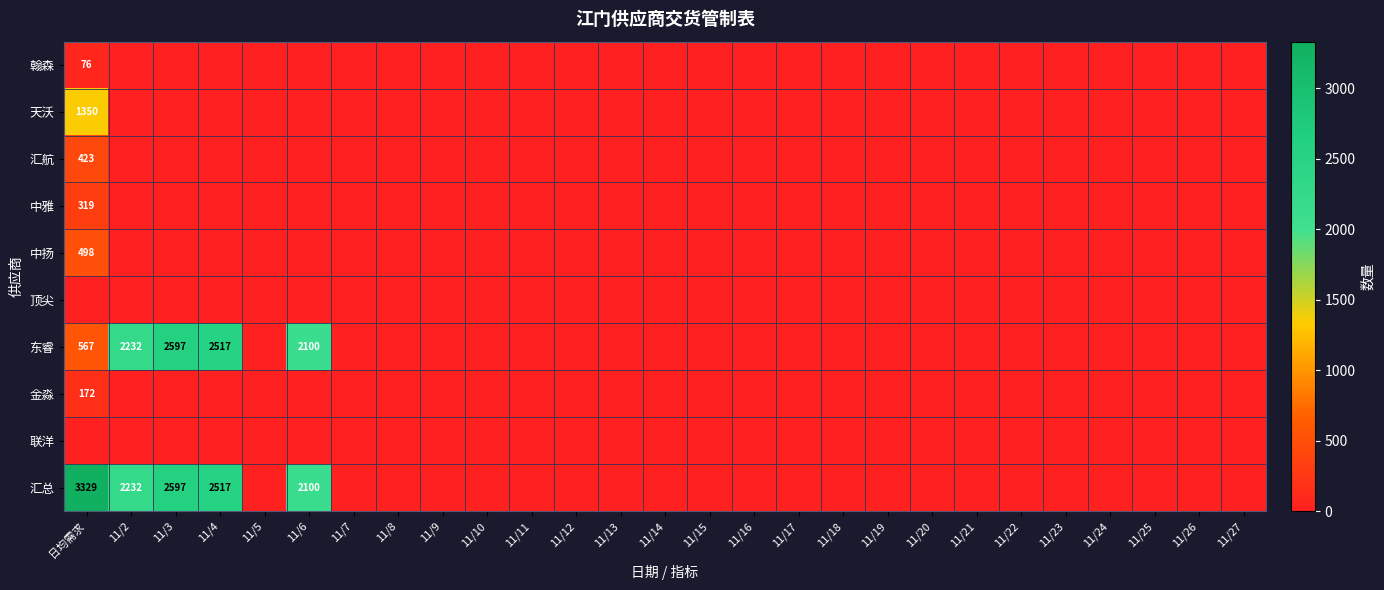

The 东睿 series shows 887 at 11/6. True or false?

False